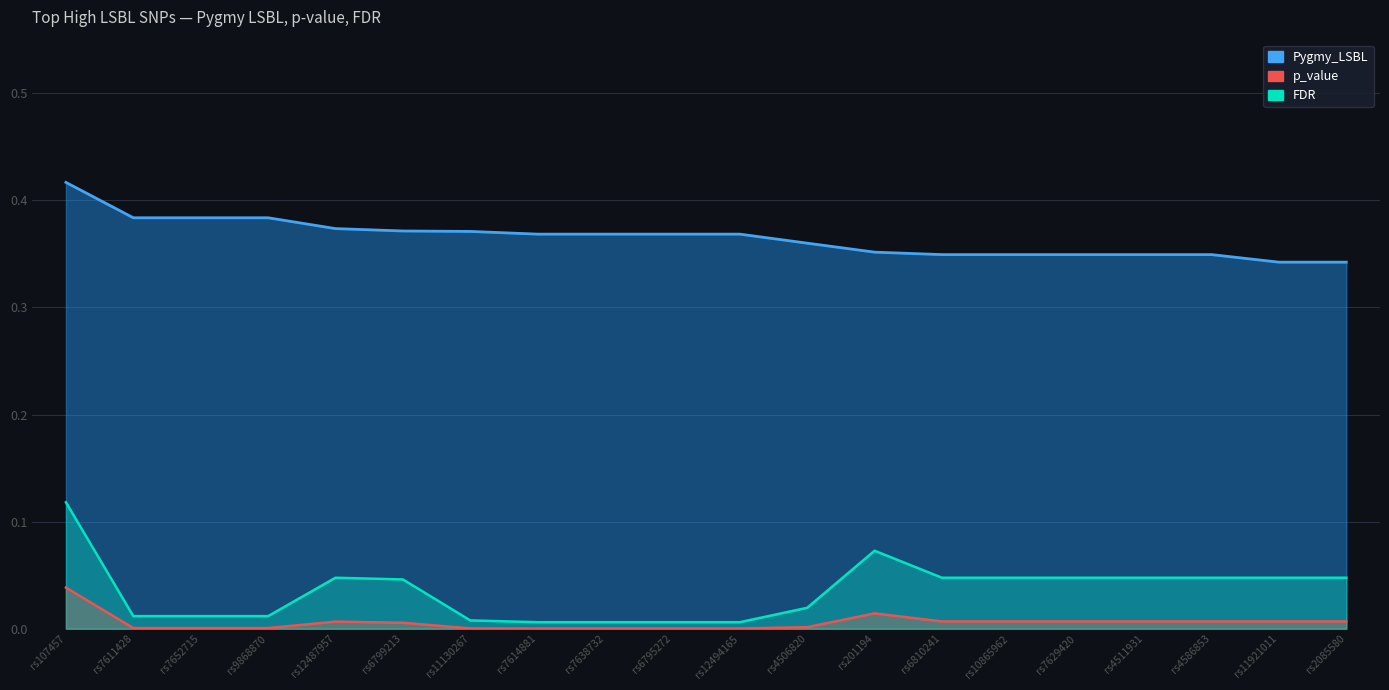

Which series has the widest spread of values?

FDR